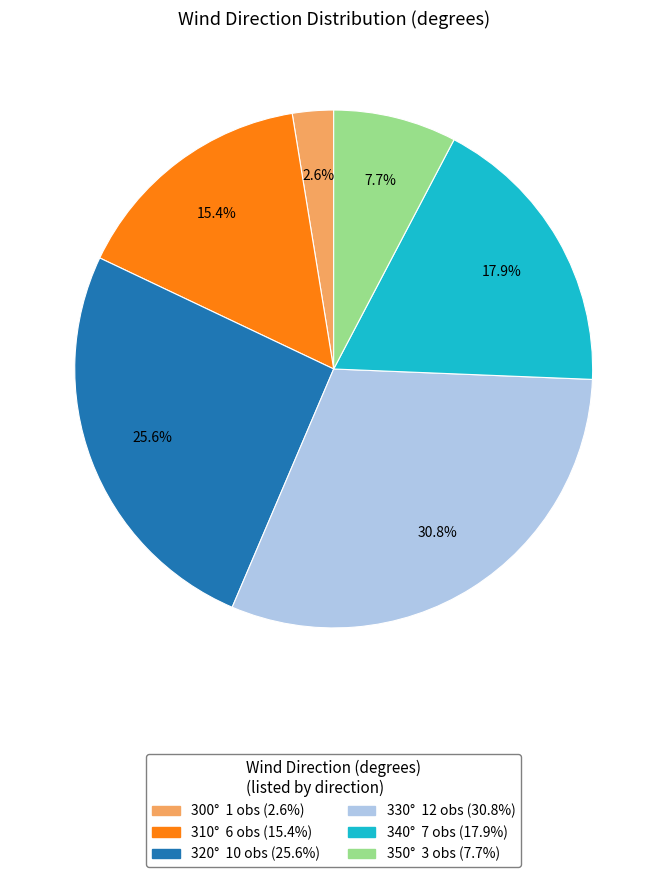

Does any single category account for the majority?

No